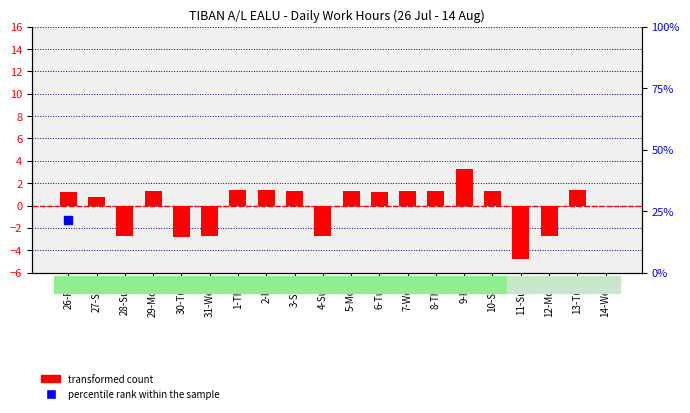

Which category has the highest value across all series?

9-Fri